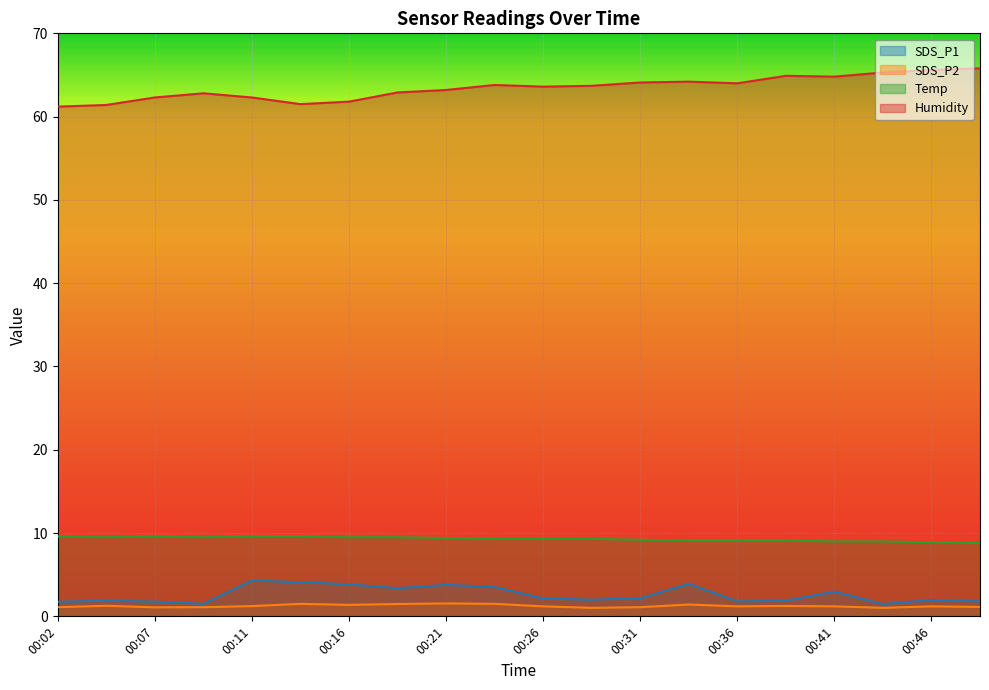

Reading left to right, what are all the values shown in this chart?

SDS_P1: 1.8	1.9	1.8	1.5	4.3	4.1	3.9	3.4	3.8	3.5	2.1	2.0	2.2	3.9	1.8	1.9	3.0	1.5	2.0	1.8
SDS_P2: 1.1	1.3	1.1	1.1	1.2	1.5	1.4	1.5	1.6	1.5	1.2	1.0	1.1	1.4	1.2	1.2	1.2	1.0	1.2	1.1
Temp: 9.6	9.5	9.6	9.5	9.6	9.6	9.5	9.5	9.4	9.3	9.3	9.3	9.2	9.1	9.1	9.1	9.0	9.0	8.9	8.8
Humidity: 61.2	61.4	62.3	62.8	62.3	61.5	61.8	62.9	63.2	63.8	63.6	63.7	64.1	64.2	64.0	64.9	64.8	65.3	65.6	65.8